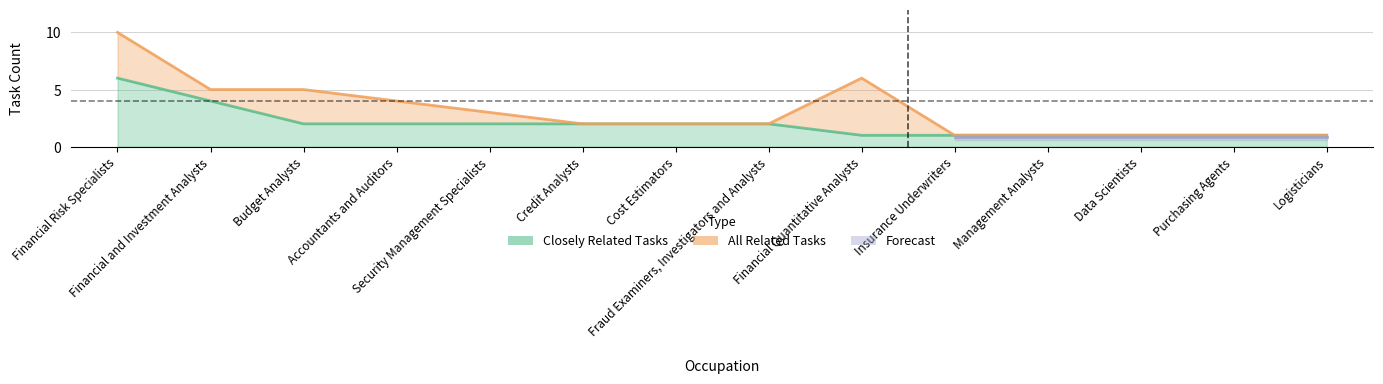

How many data points in All Related Tasks are less than 2?

5